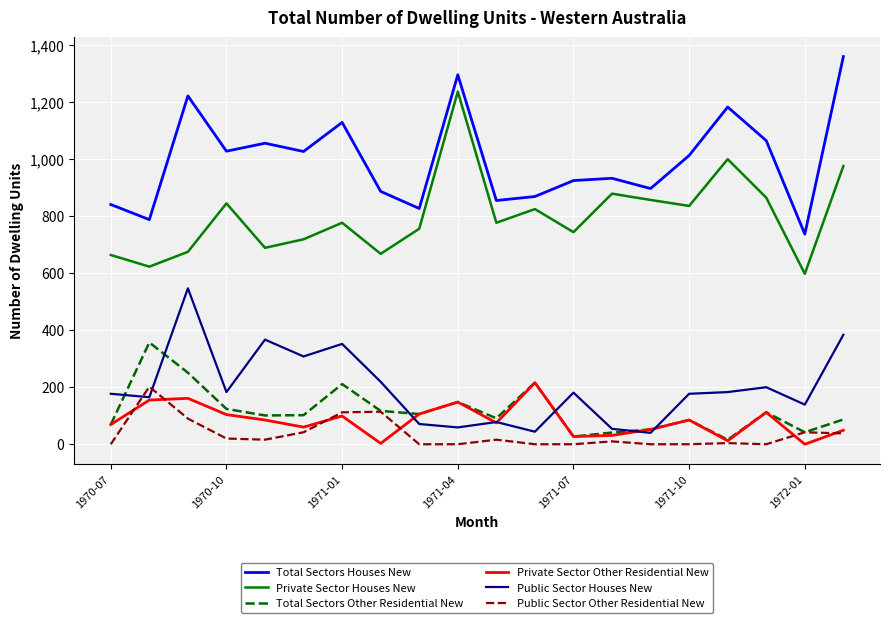

True or false: Total Sectors Other Residential New and Private Sector Houses New cross at least once.

False